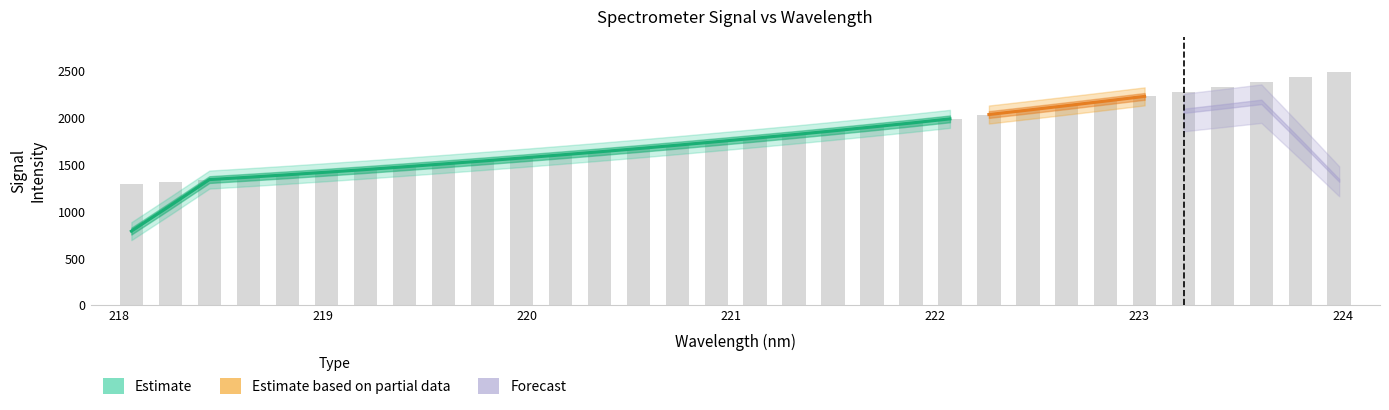

What is the value of the 27th bar from the left?

2228.9